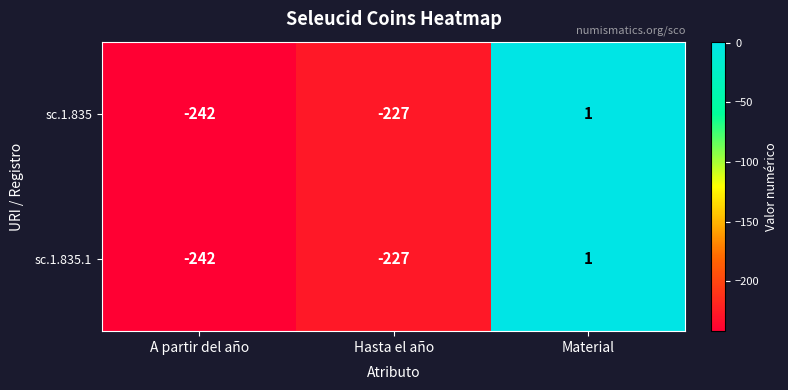

What is the greatest value displayed?

1